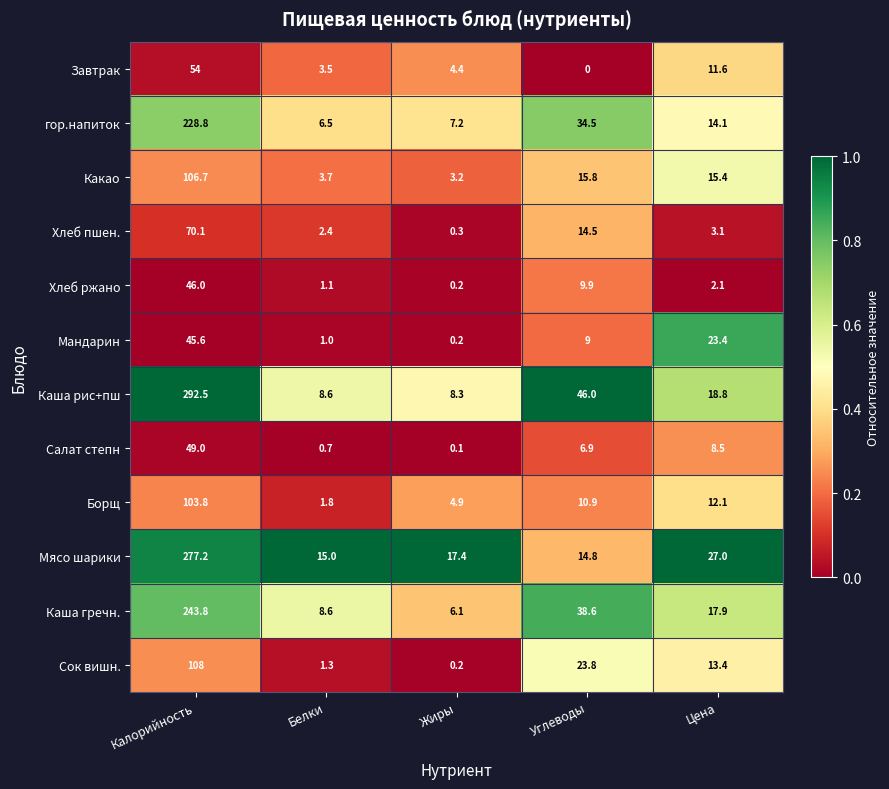

At which category is the sum across all series the highest?

Калорийность